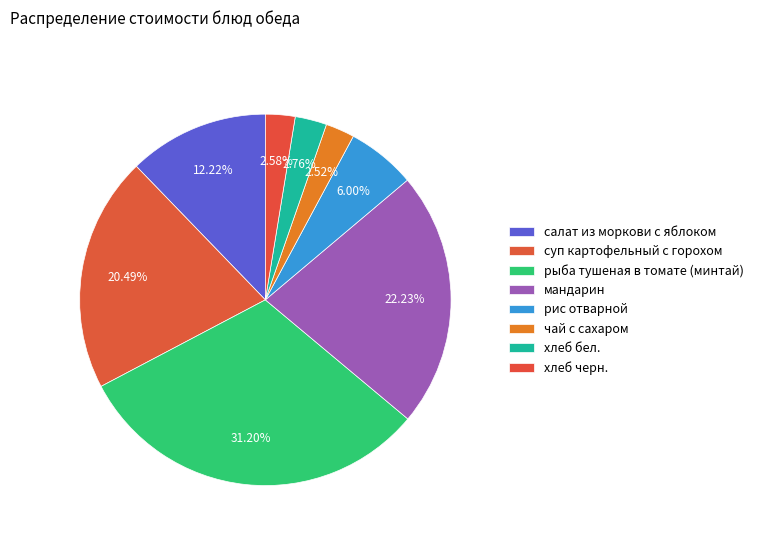

Which category has the smallest portion of the pie?

чай с сахаром